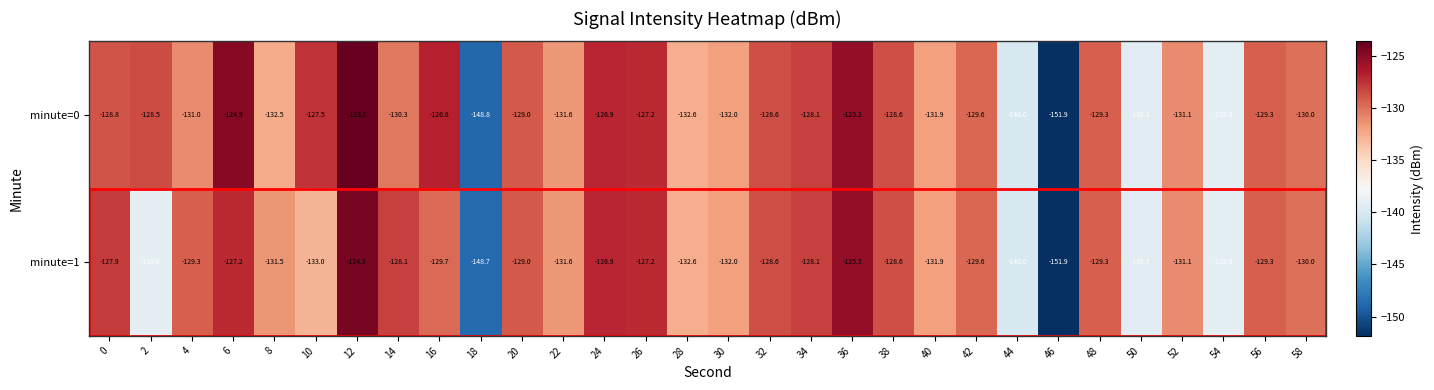

The minute=0 series shows -140.0 at 44. True or false?

True